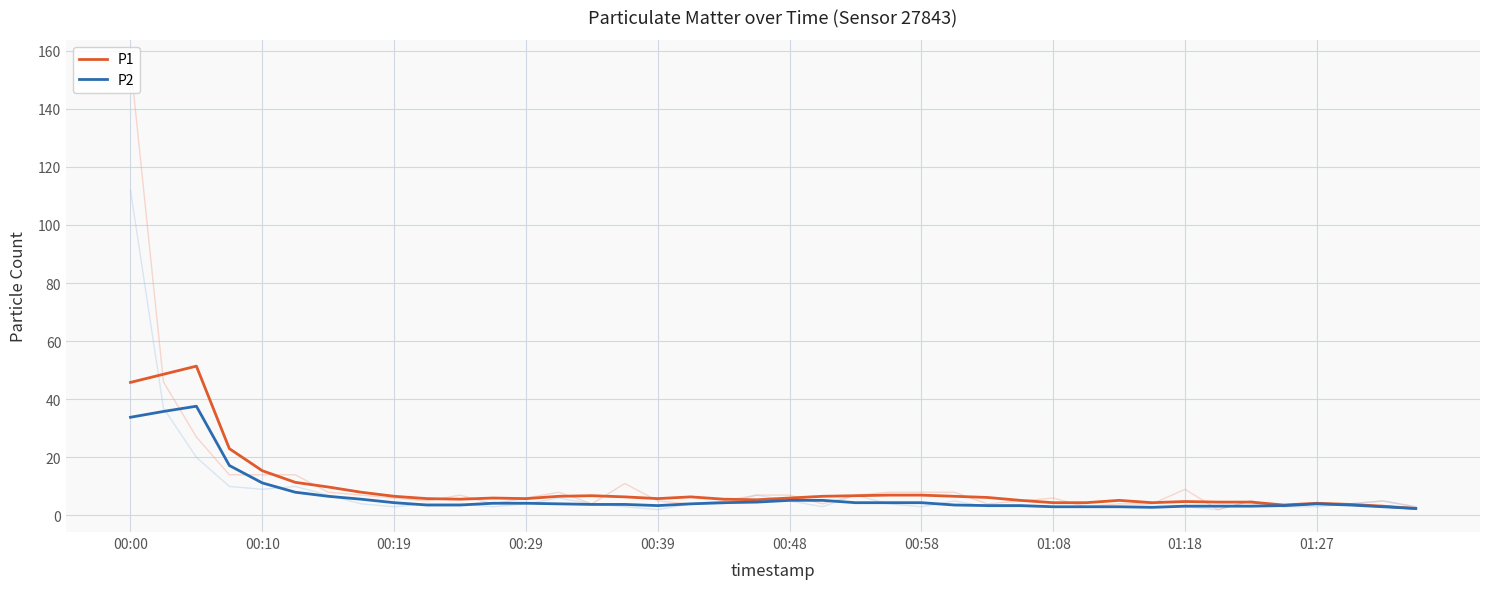

True or false: P1 has a value of 7.0 at 00:58.

True